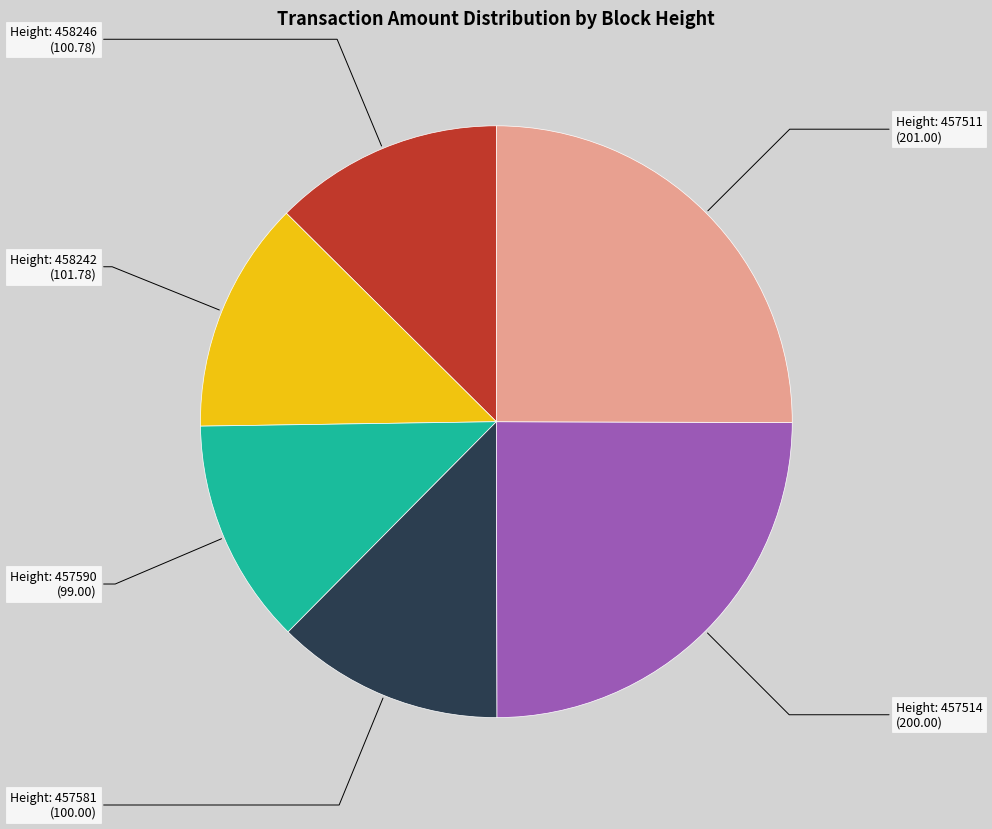

Is there any slice that represents more than half of the pie?

No